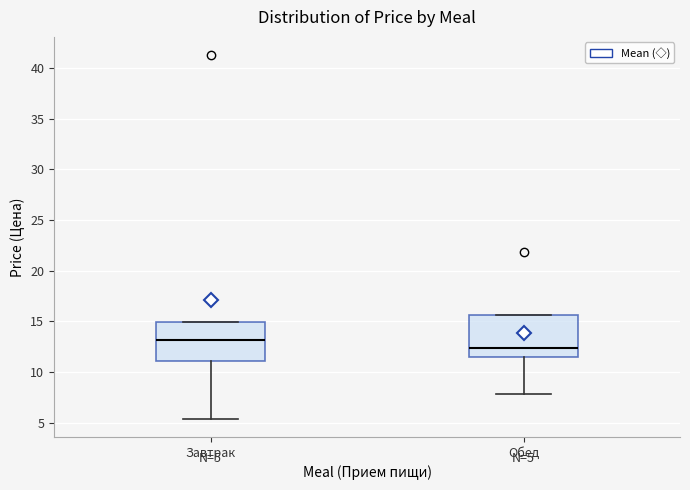

Which box has the lowest median line?

Обед